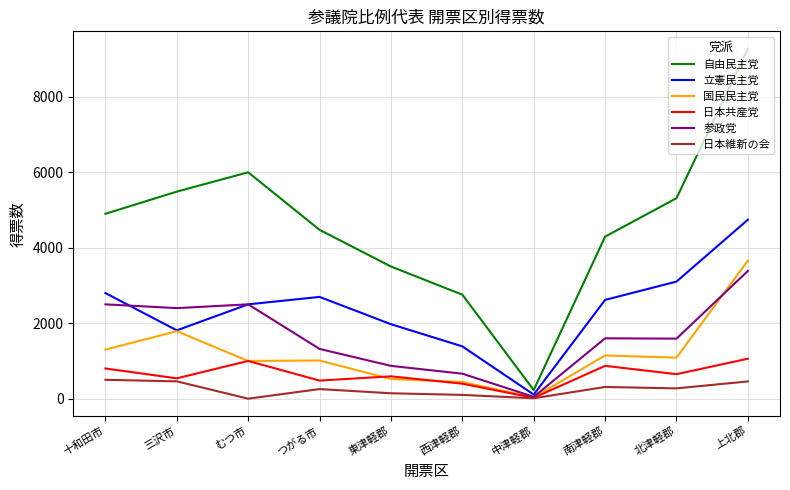

At which category does 日本共産党 reach its first local valley?

三沢市